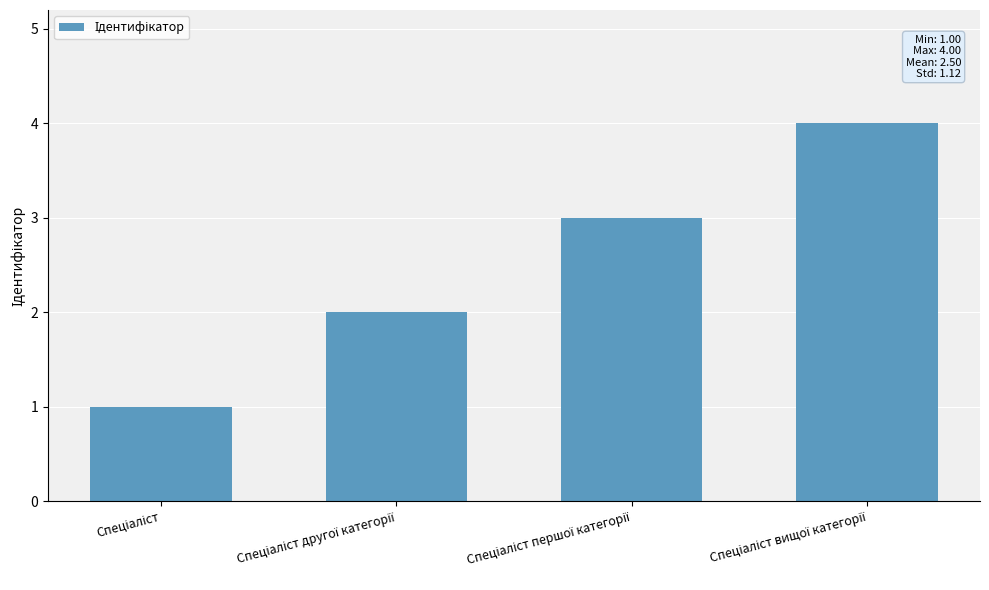

What is the greatest value displayed?

4